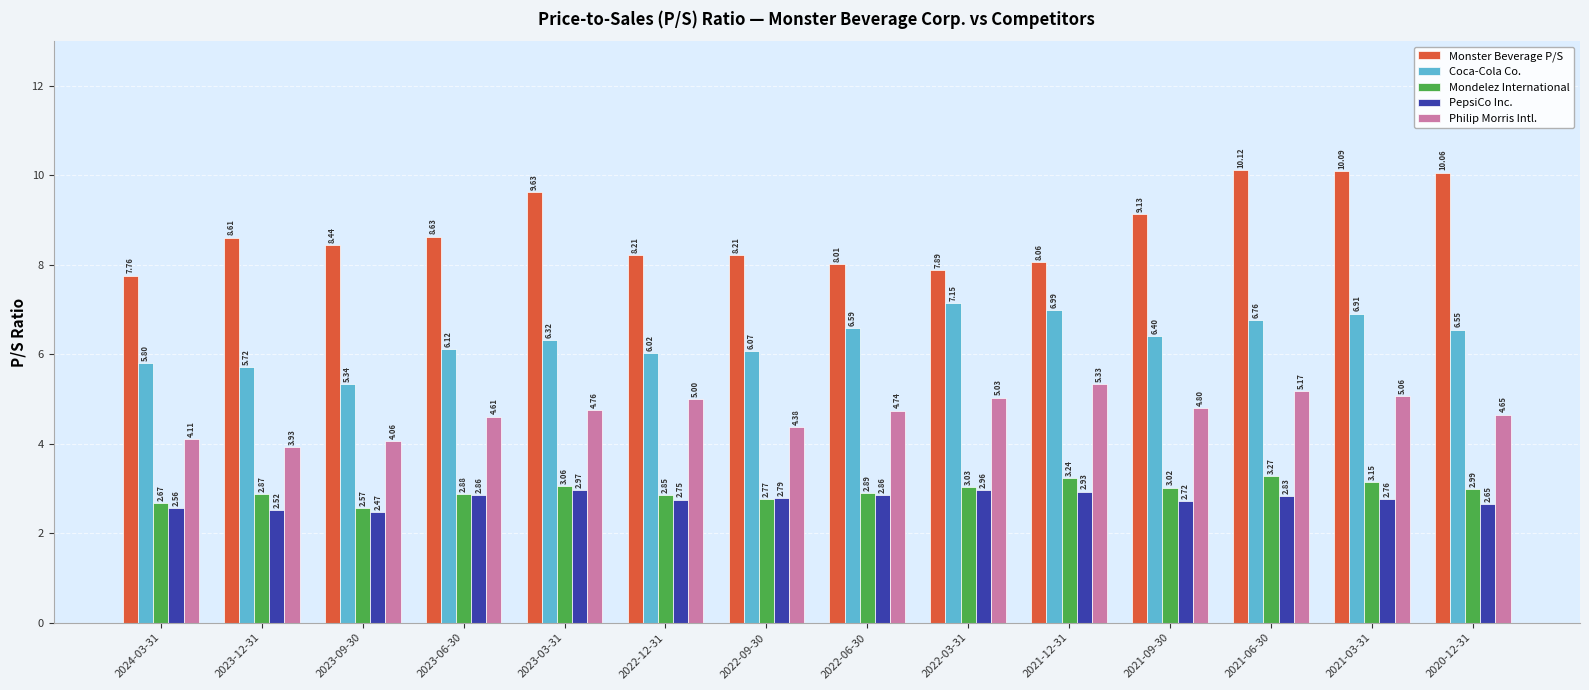

What is the label of the 11th bar from the right?

2023-06-30